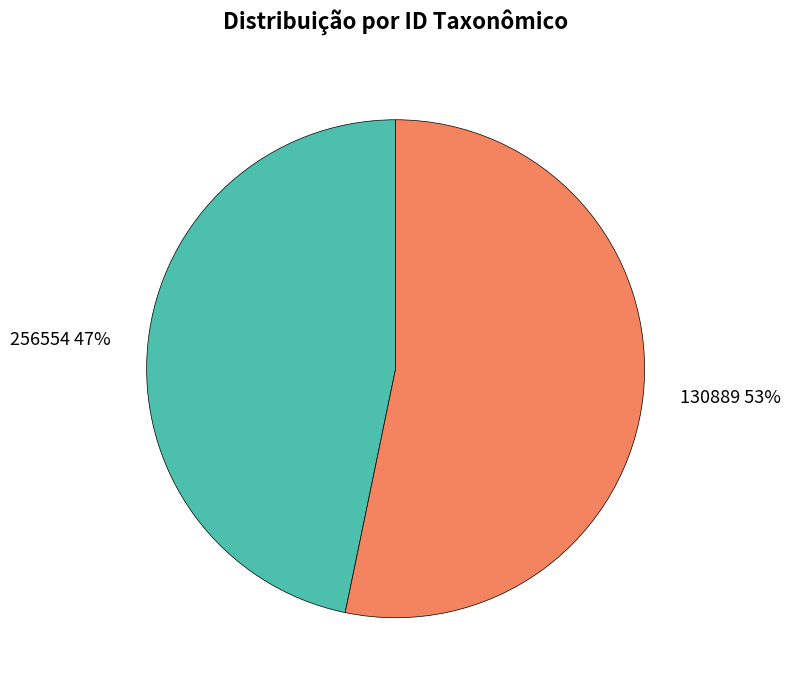

Is there any slice that represents more than half of the pie?

Yes